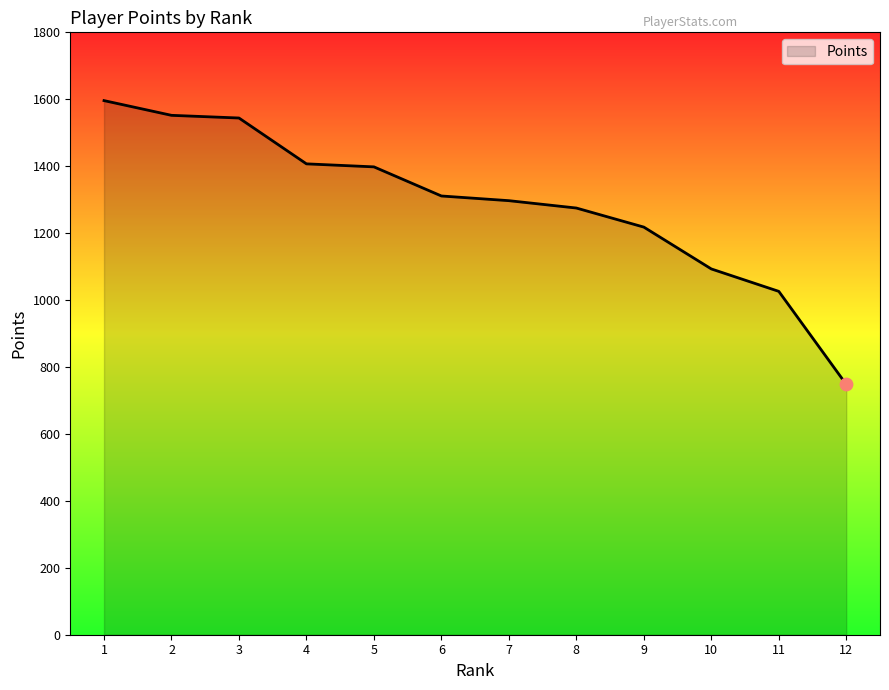

Between 3 and 7, which is larger?

3